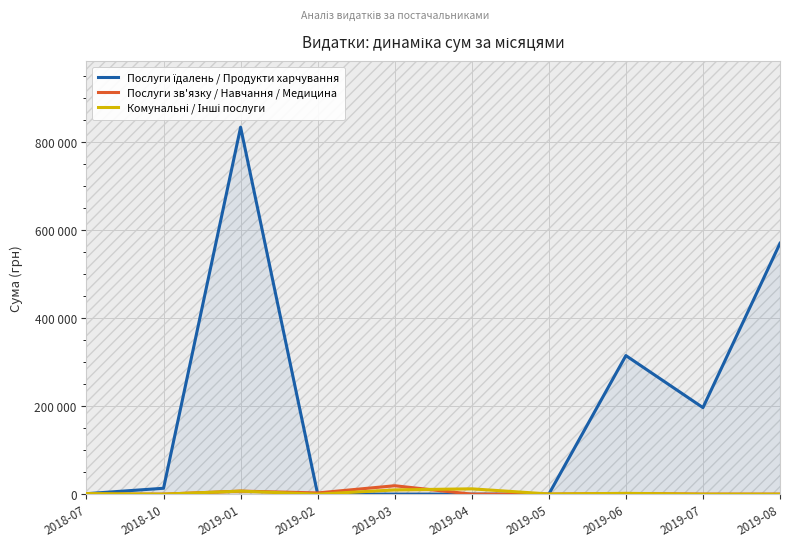

What are all the series names shown in the legend?

Послуги їдалень / Продукти харчування, Послуги зв'язку / Навчання / Медицина, Комунальні / Інші послуги